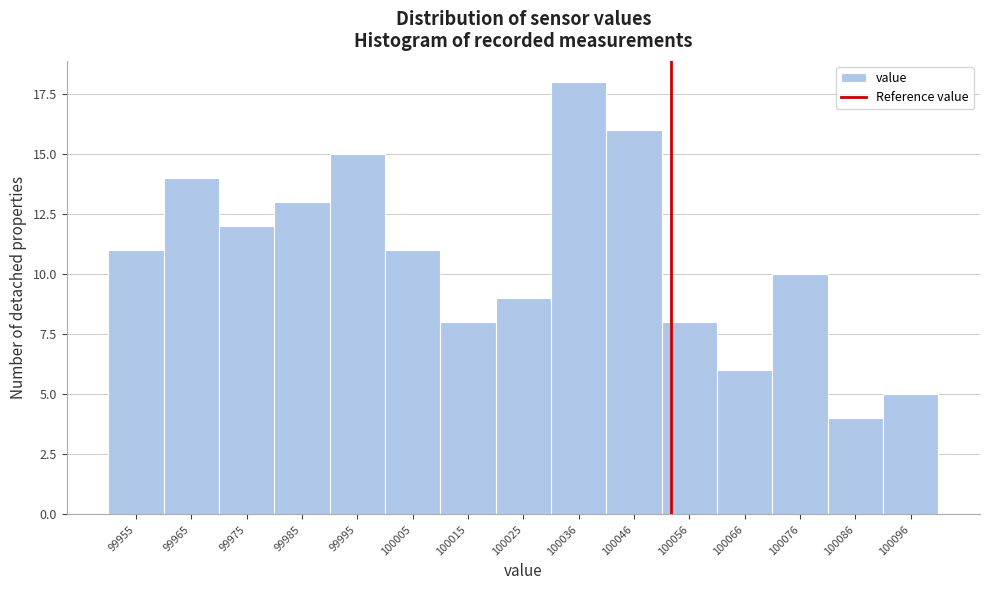

Reading left to right, transcribe all the data shown in this chart.

11	14	12	13	15	11	8	9	18	16	8	6	10	4	5